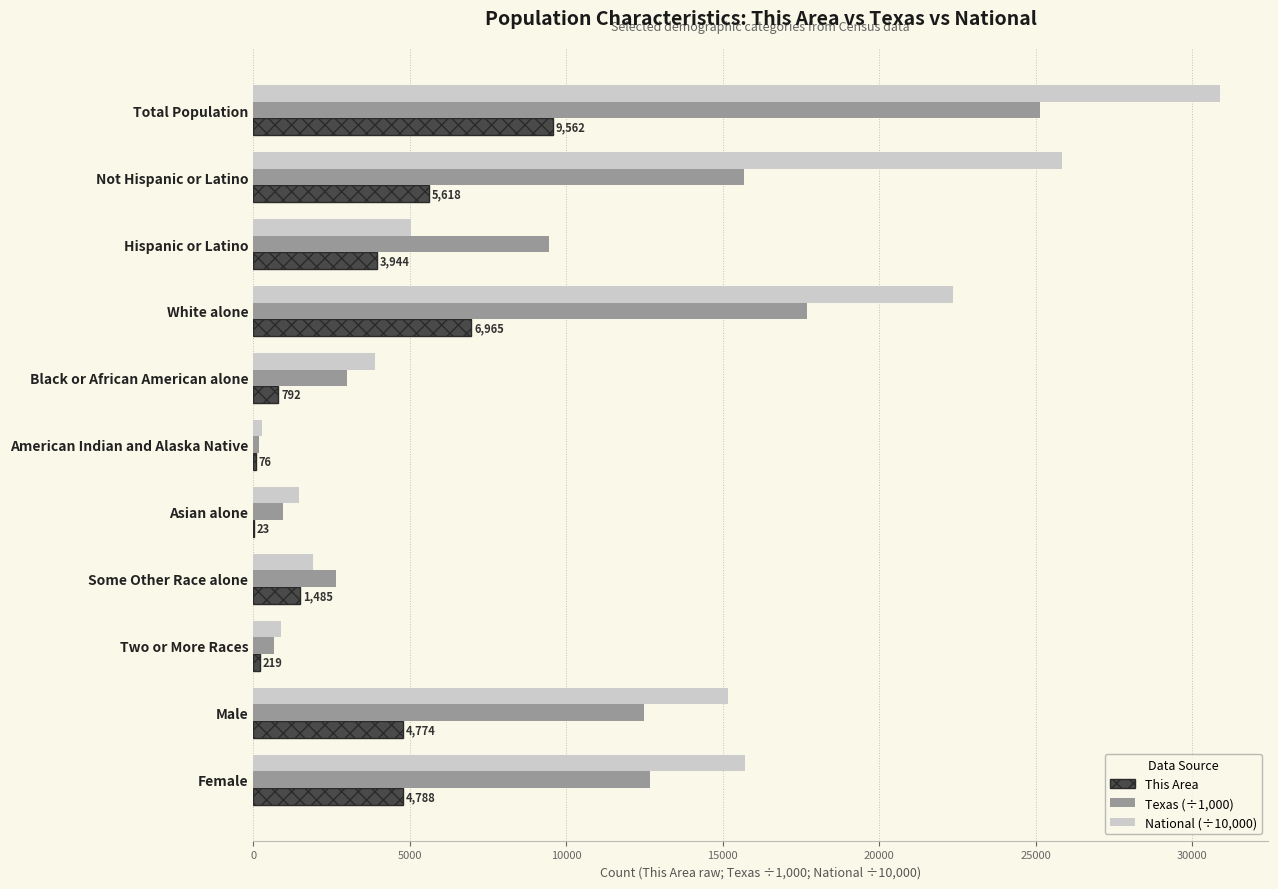

What is the highest value of the National (÷10,000) series?

30874.6